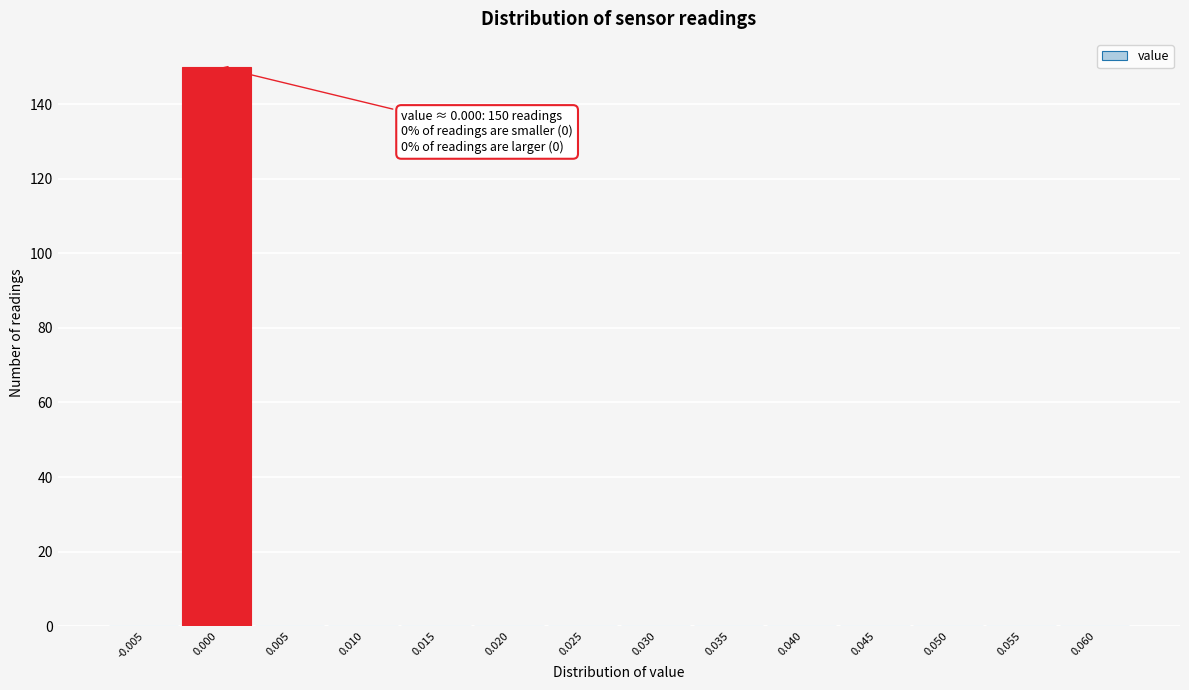

Reading left to right, extract all data points from this chart.

-0.005=0	0.000=150	0.005=0	0.010=0	0.015=0	0.020=0	0.025=0	0.030=0	0.035=0	0.040=0	0.045=0	0.050=0	0.055=0	0.060=0